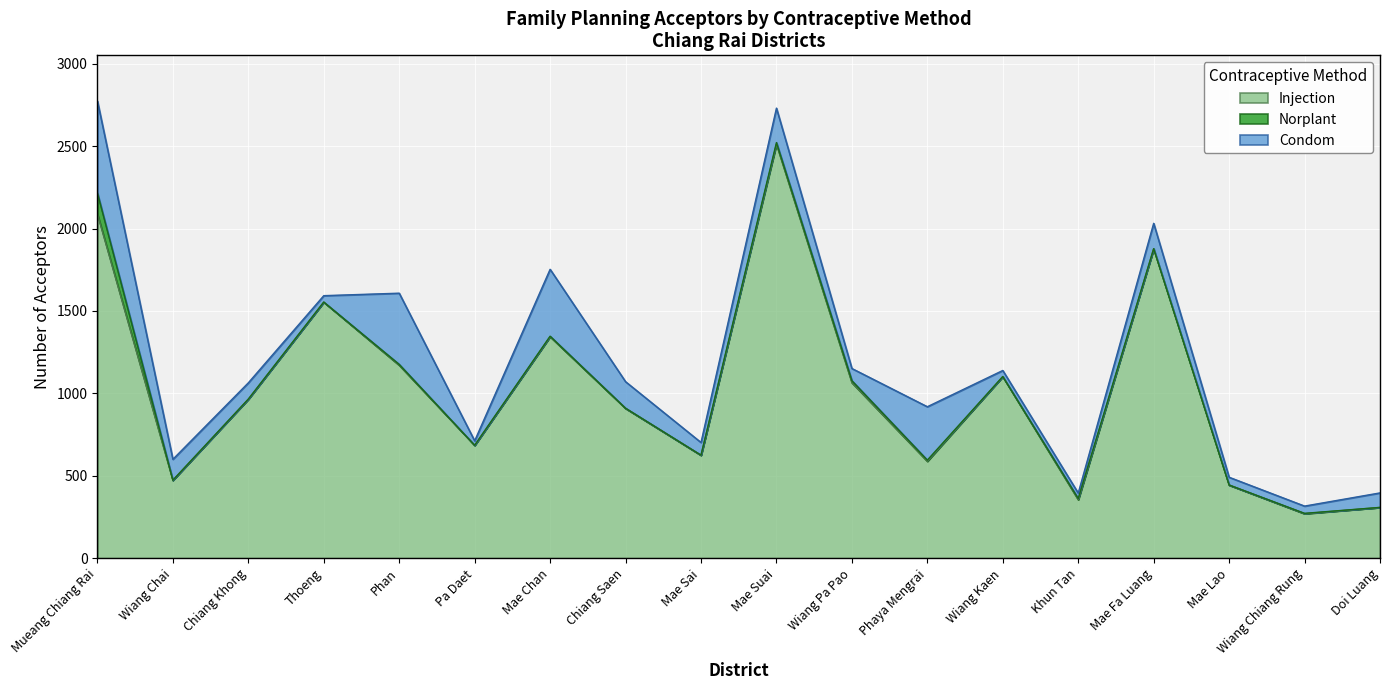

How many interior local valleys does the Norplant series have?

3